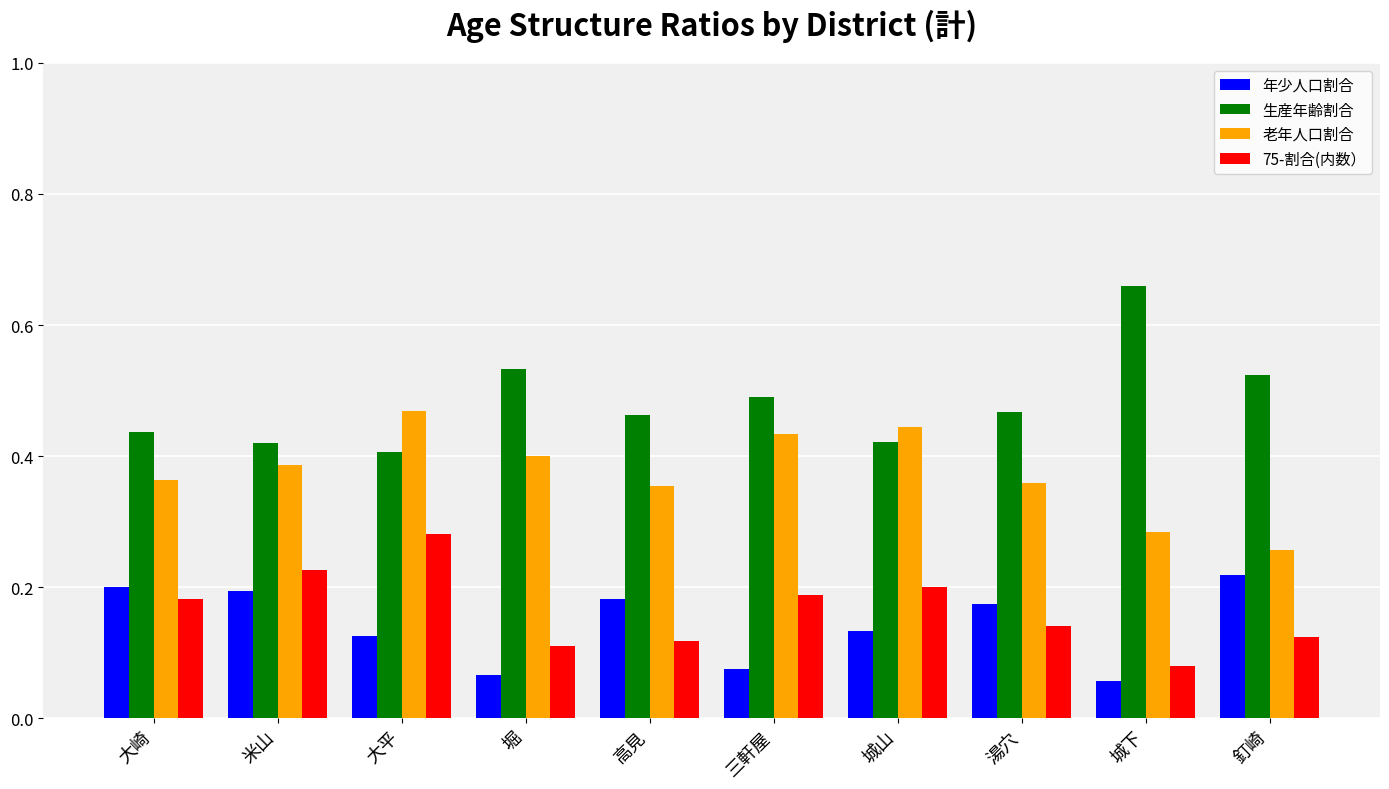

What is the label of the 4th bar from the left?

堀